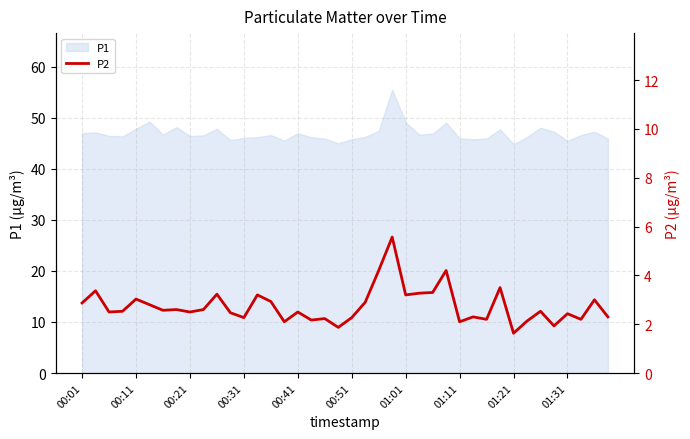

What is the smallest value displayed?

1.6